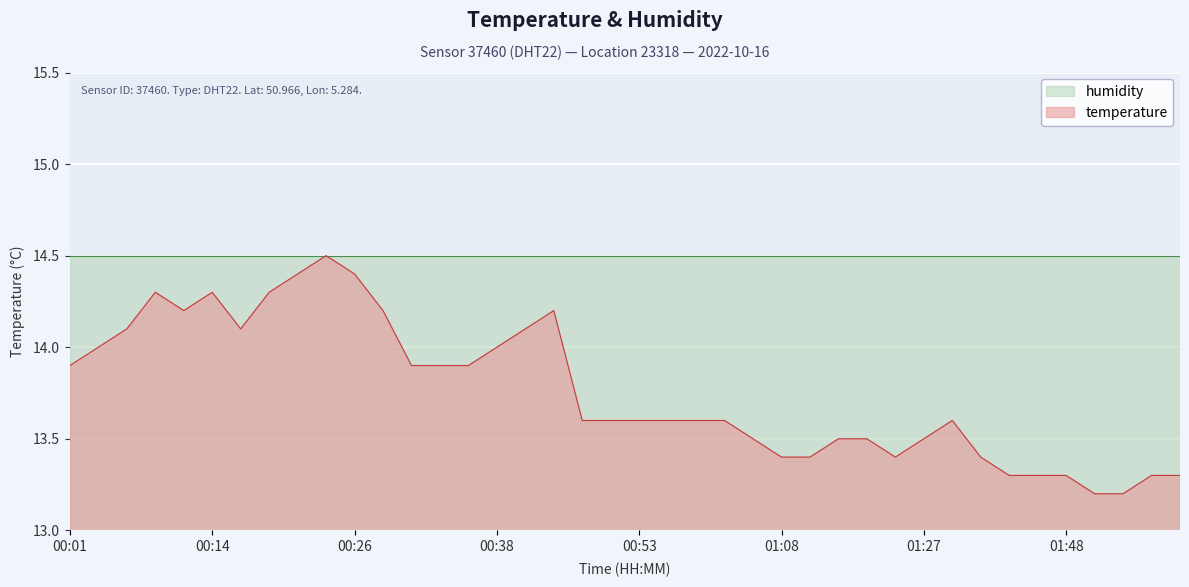

How many interior local peaks (higher than both neighbors) does the data have?

5